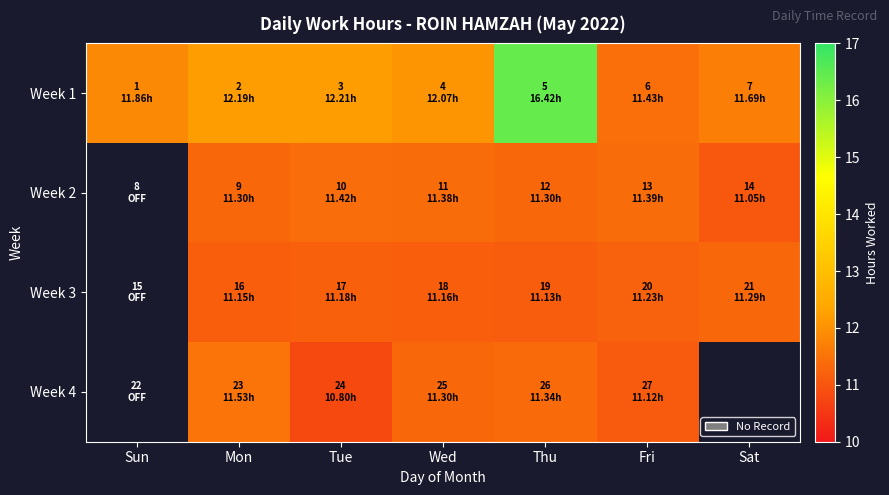

What is the difference between the second highest and second lowest values in the Week 3 series?

0.1